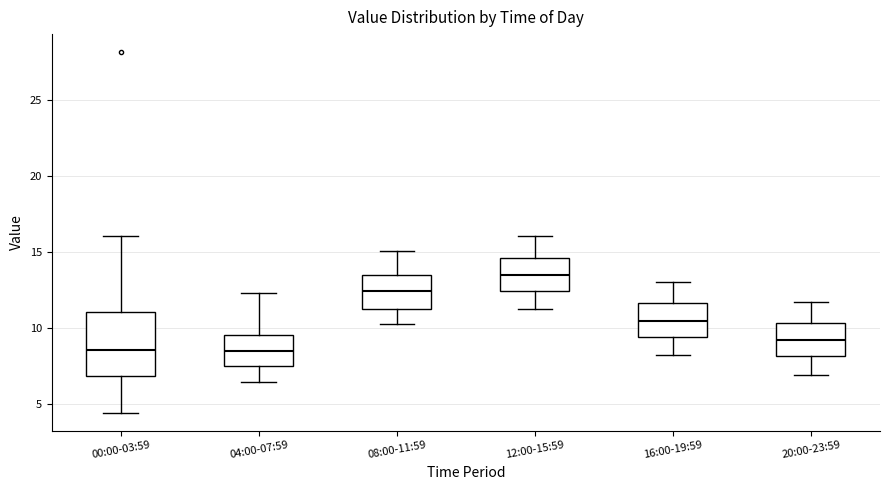

Comparing the boxes themselves (not the whiskers), which one is the tallest?

00:00-03:59